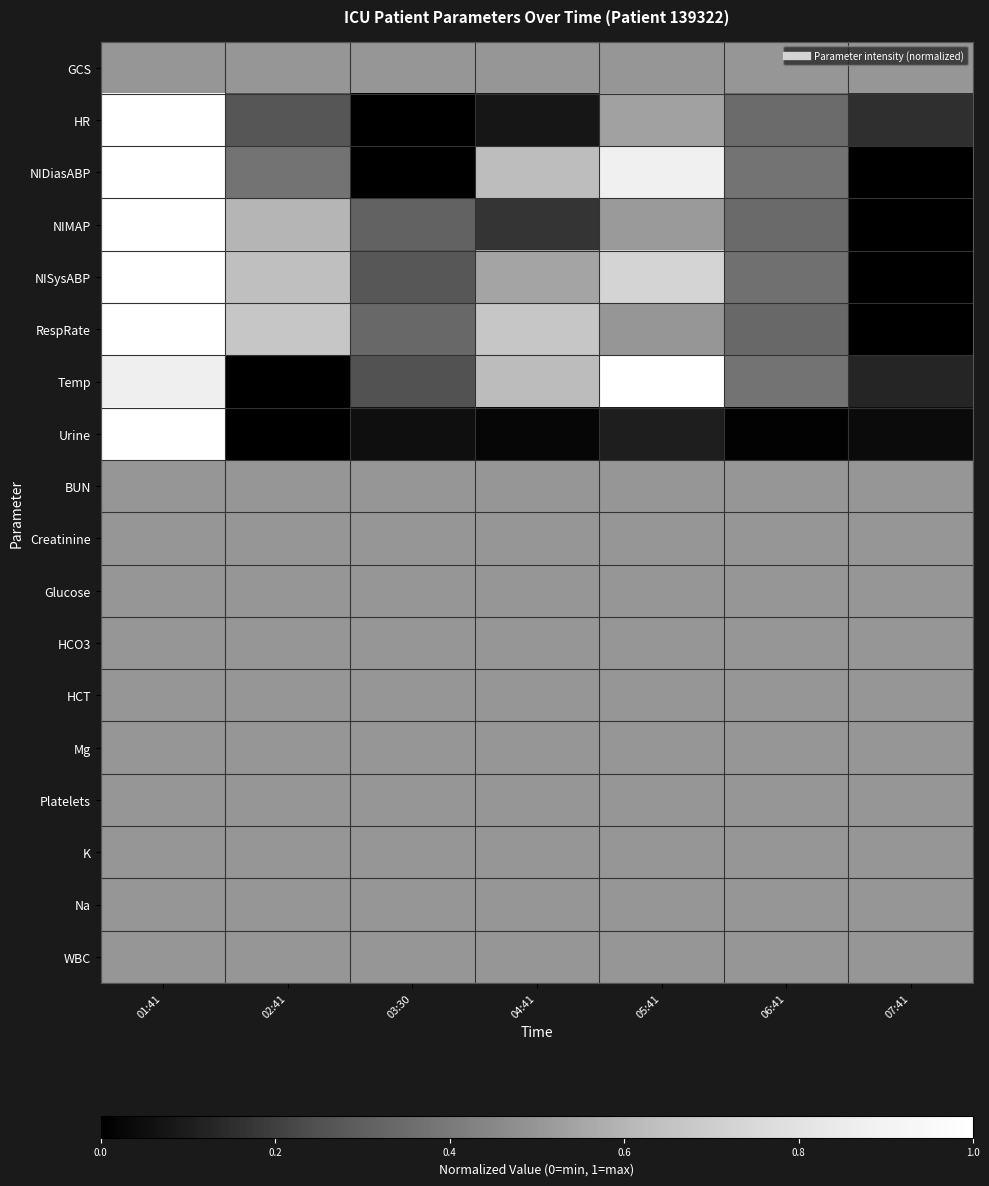

At which category is the sum across all series the highest?

01:41